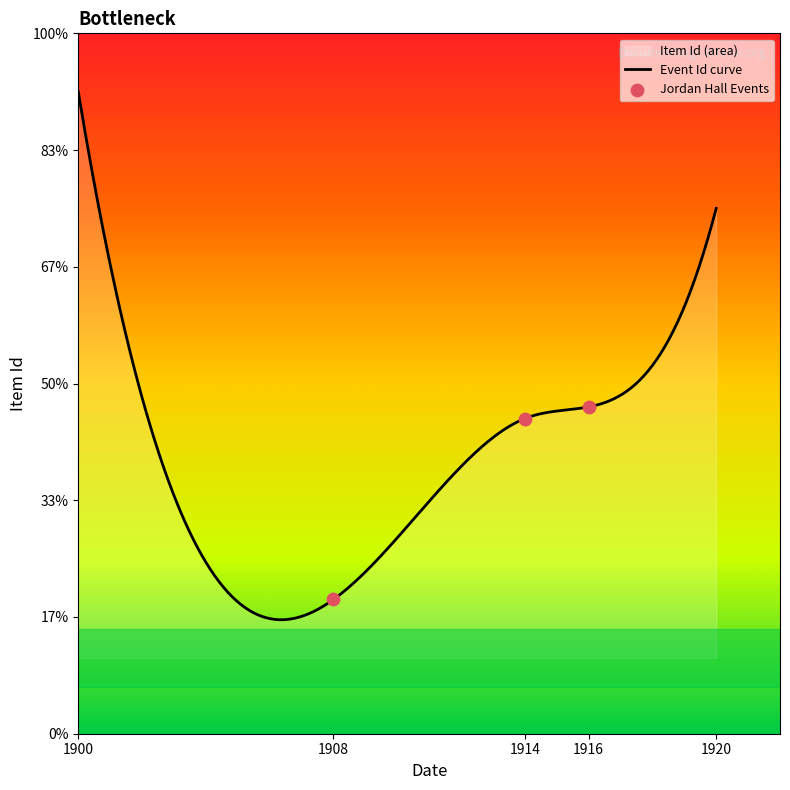

What is the change in value from 1908 to 1914?

+31